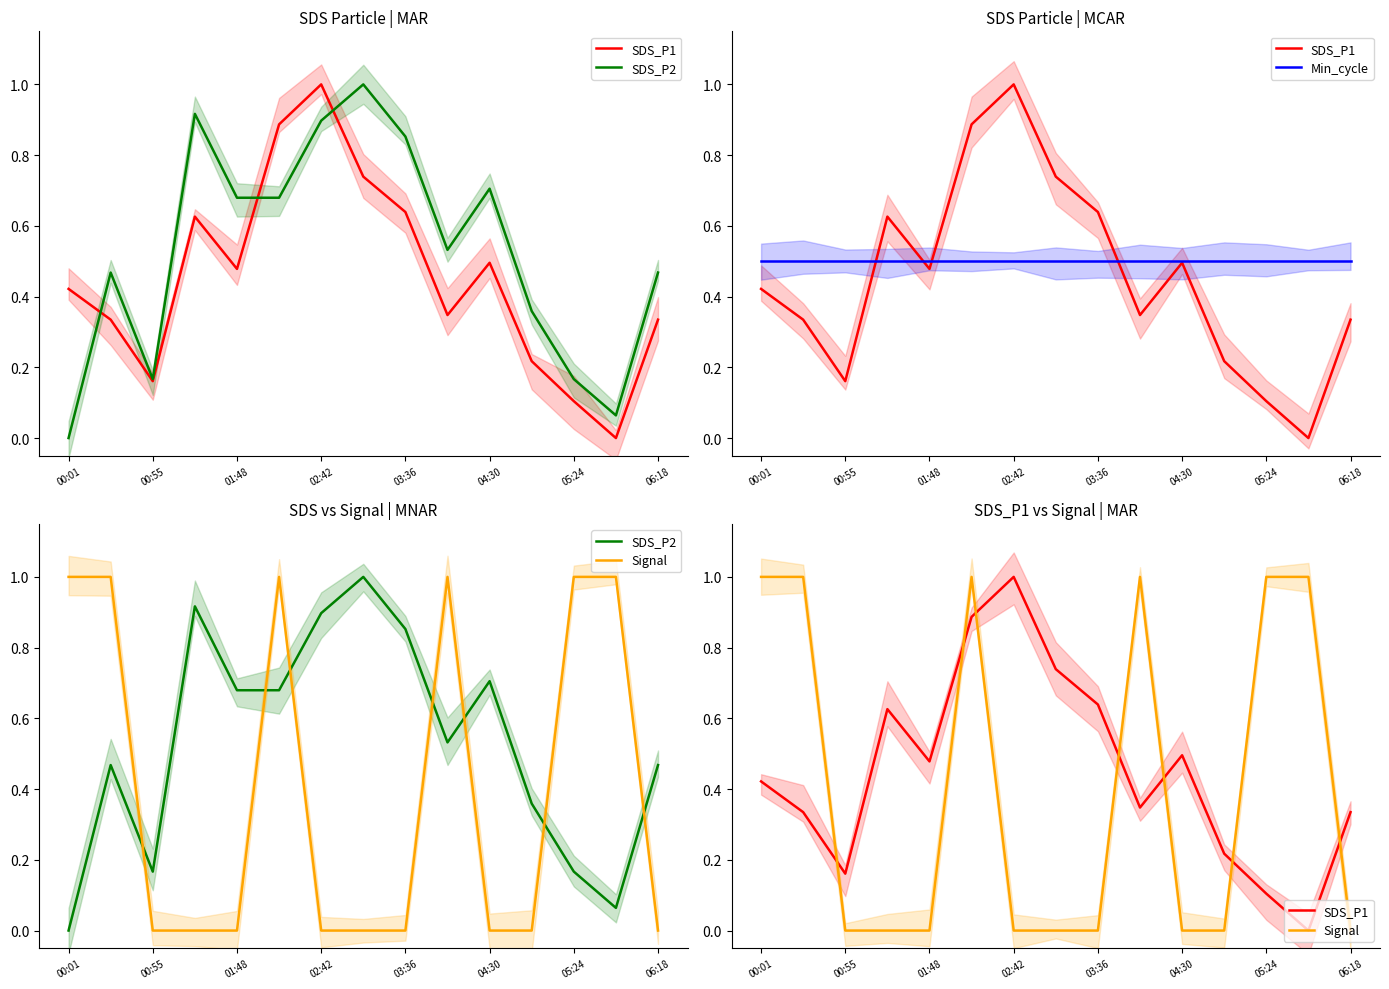

True or false: SDS_P2 has more than 2 interior local peaks.

True